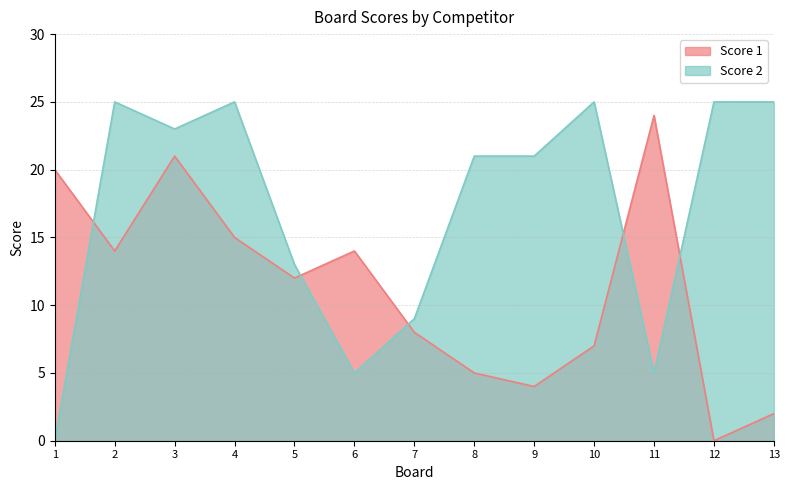

What is the difference between the Score 1 values at 3 and 10?

14